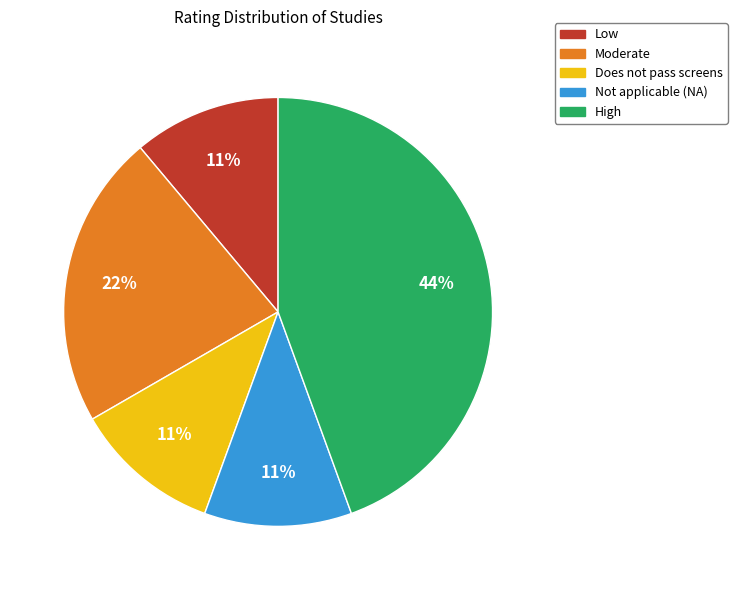

Is there any slice that represents more than half of the pie?

No